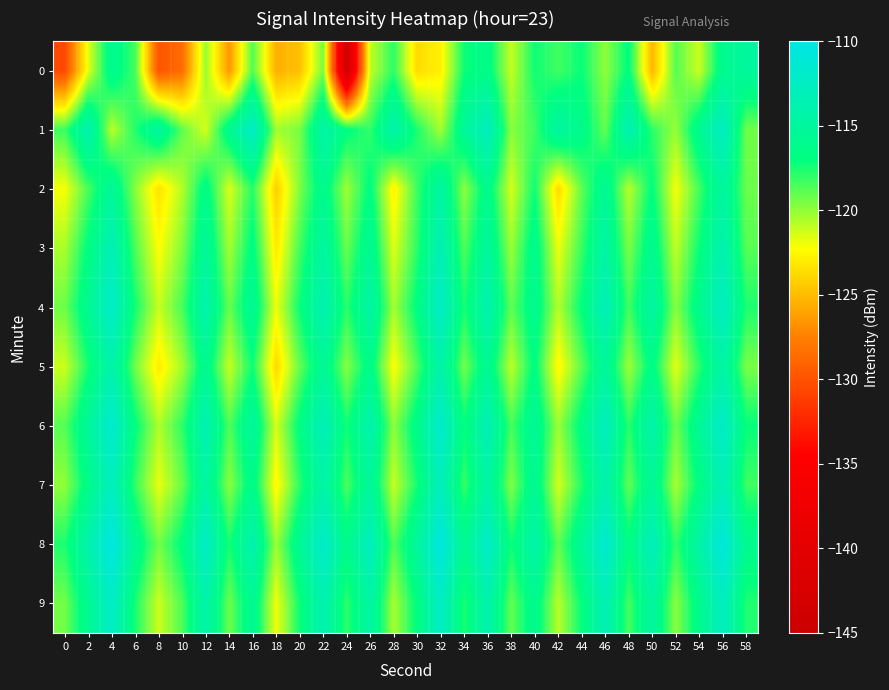

How many data points does each series have?

30